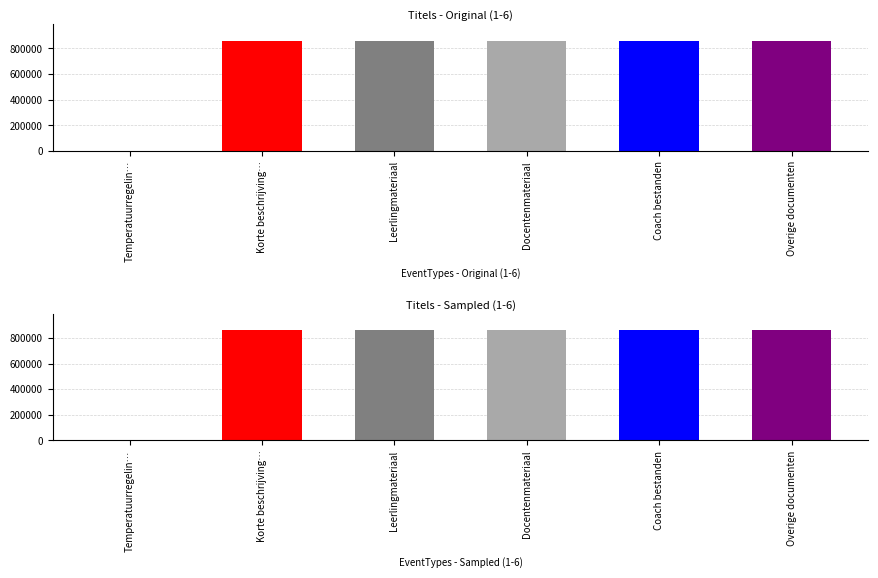

What is the label of the 3rd bar from the right?

Docentenmateriaal